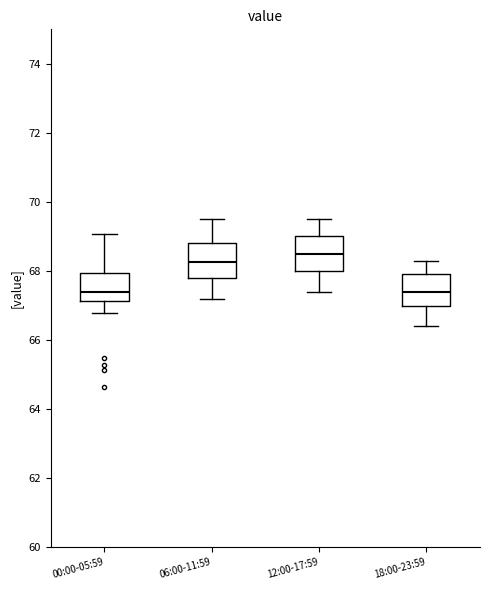

Where does the upper whisker of the box for 18:00-23:59 end on the y-axis? The values are not printed on the chart, so give them approximately, as read against the axis.

68.4